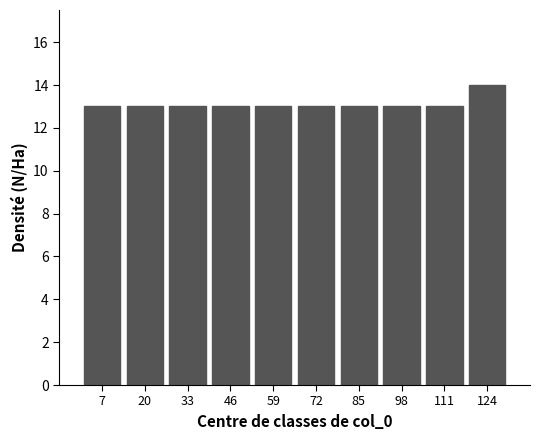

Over which range of the x-axis is the bar tallest?

118 to 131